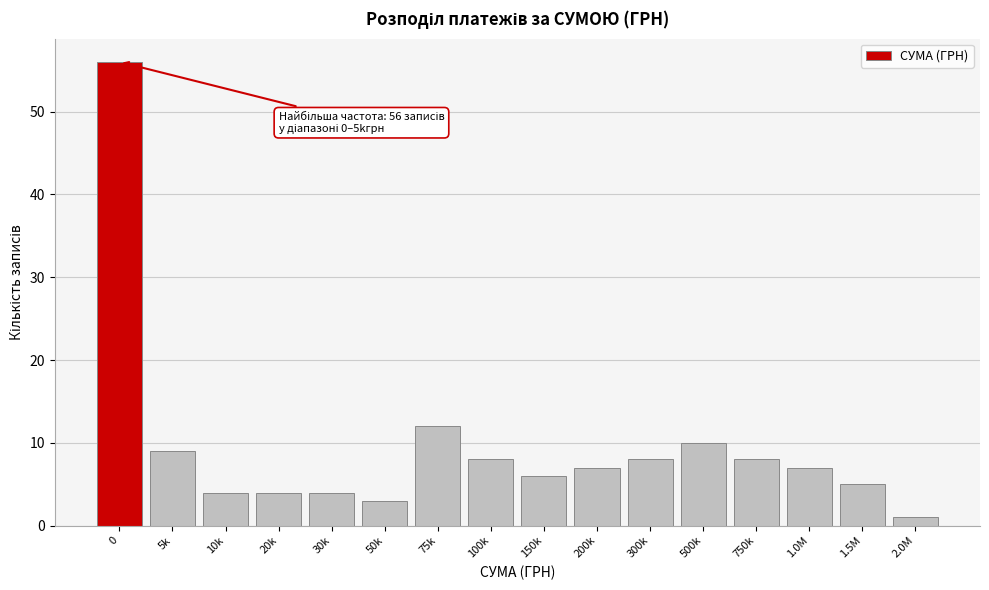

Reading left to right, what are all the values shown in this chart?

56	9	4	4	4	3	12	8	6	7	8	10	8	7	5	1